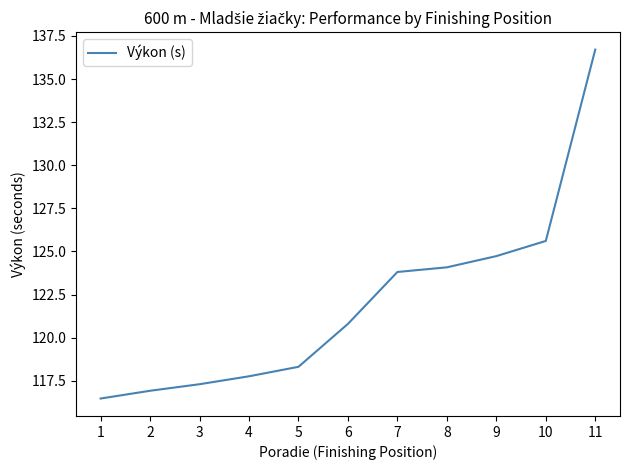

Rank the categories by value from lowest to highest.

1, 2, 3, 4, 5, 6, 7, 8, 9, 10, 11